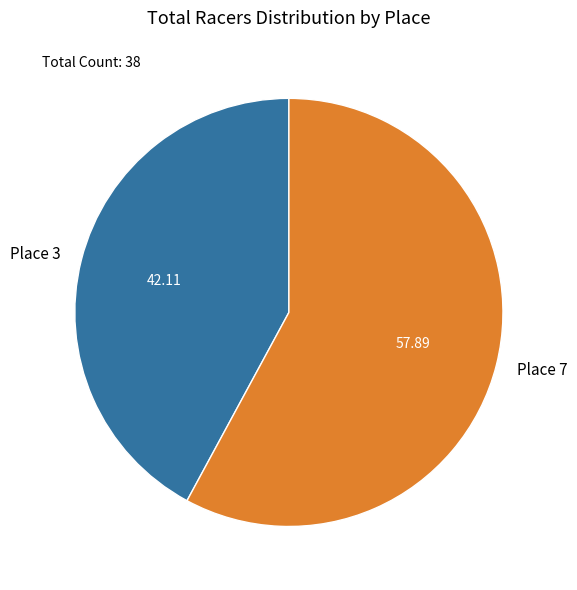

Between Place 7 and Place 3, which is larger?

Place 7